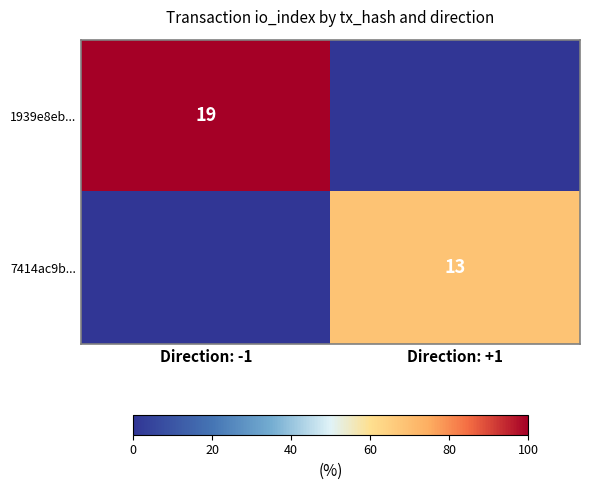

The value of 1939e8eb... at Direction: -1 is 13. True or false?

False